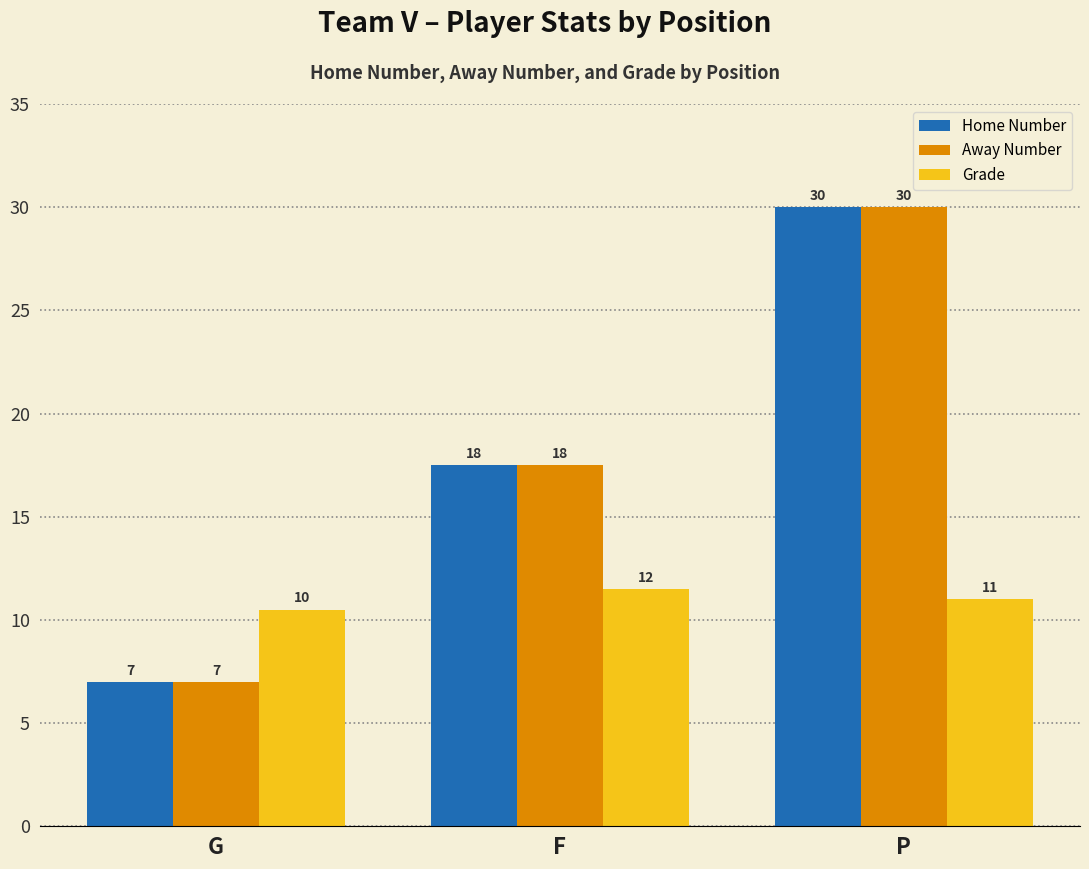

True or false: Away Number has a value of 7.0 at G.

True